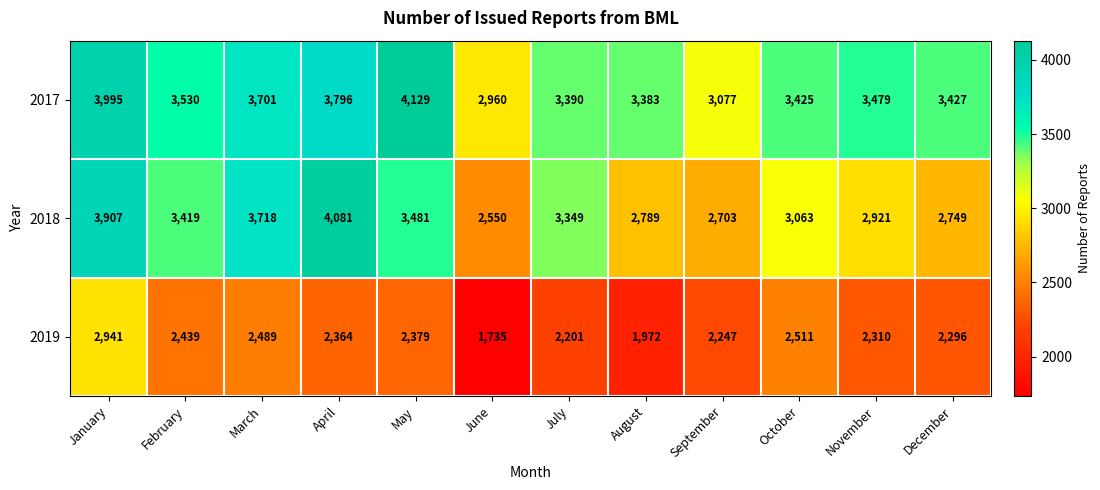

Where is 2017 nearest to the value 3544?

February